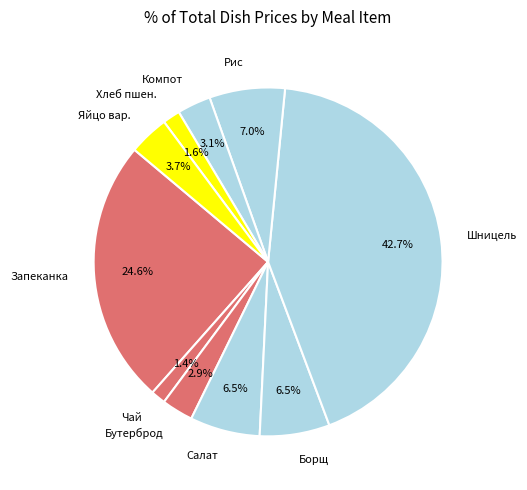

What is the largest slice in the pie chart?

Шницель